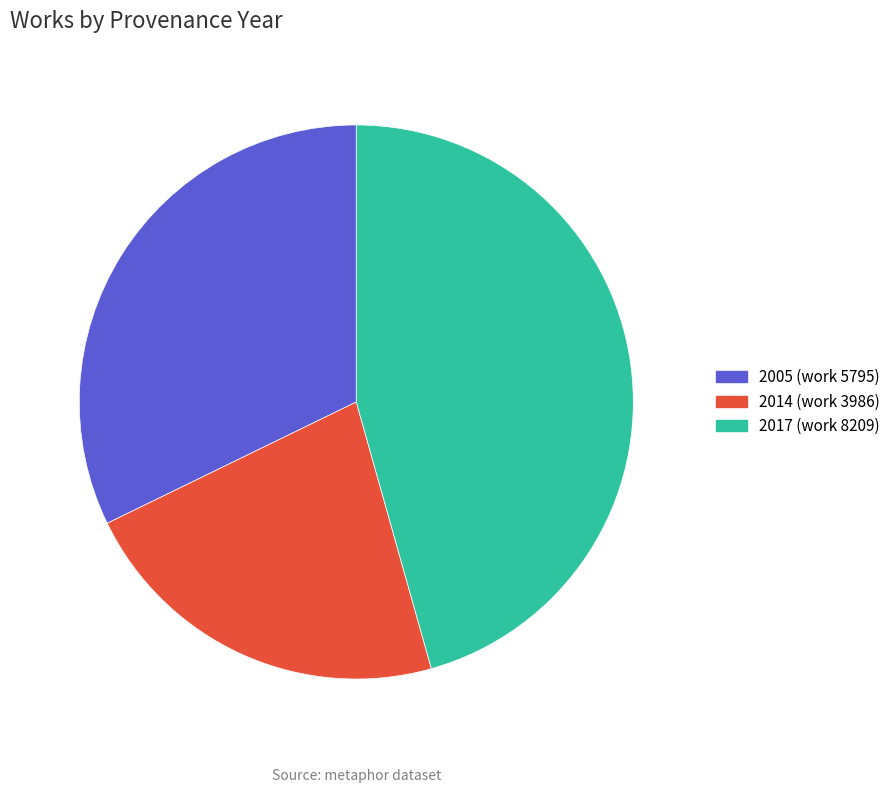

Do 2005 (work 5795) and 2014 (work 3986) together represent more than half of the pie?

Yes